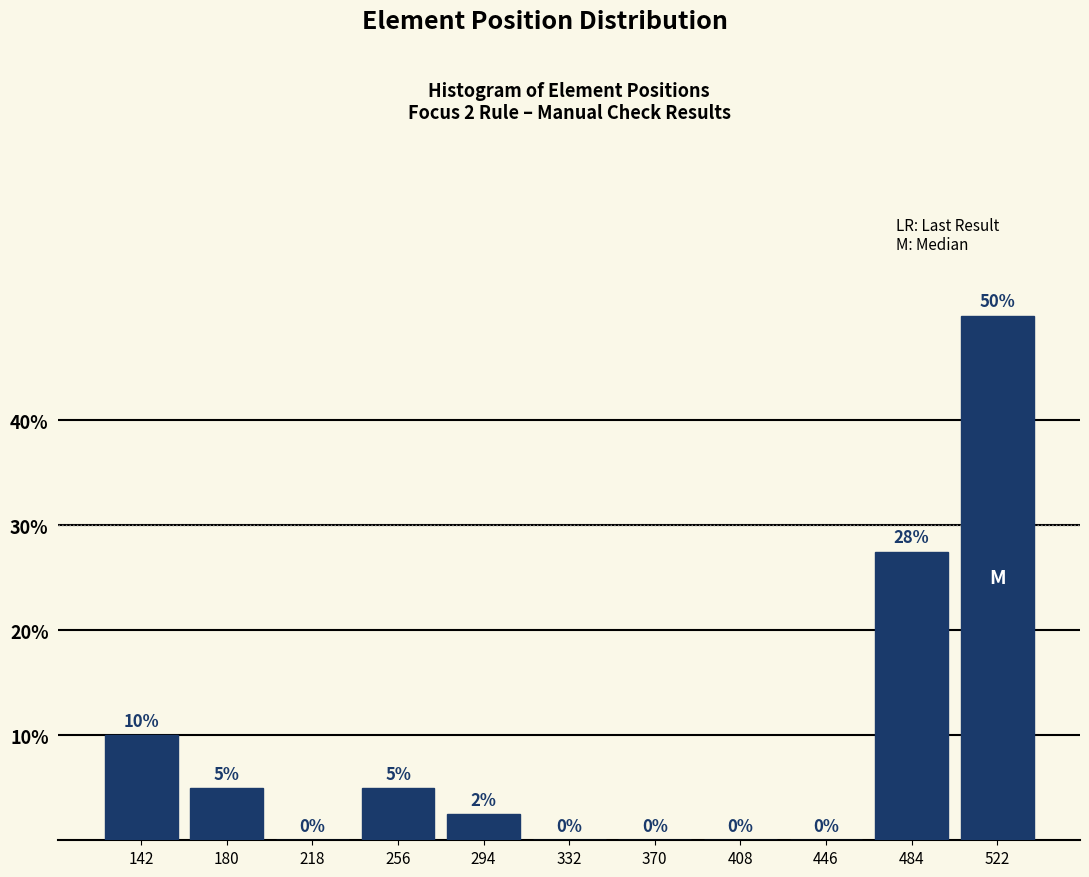

Which range on the x-axis has the tallest bar?

503 to 541